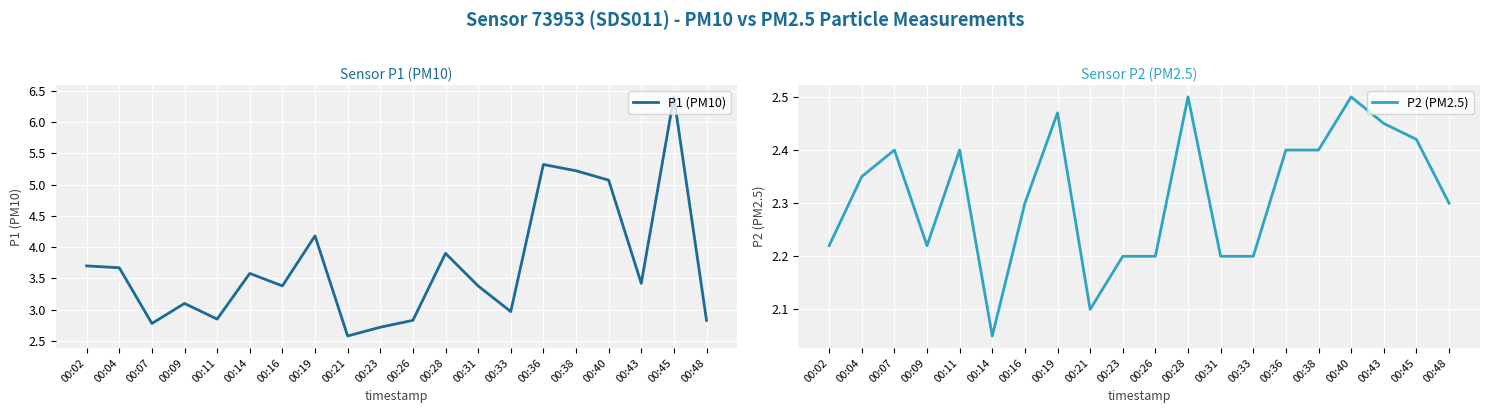

What is the total value across all series at 00:14?

5.6